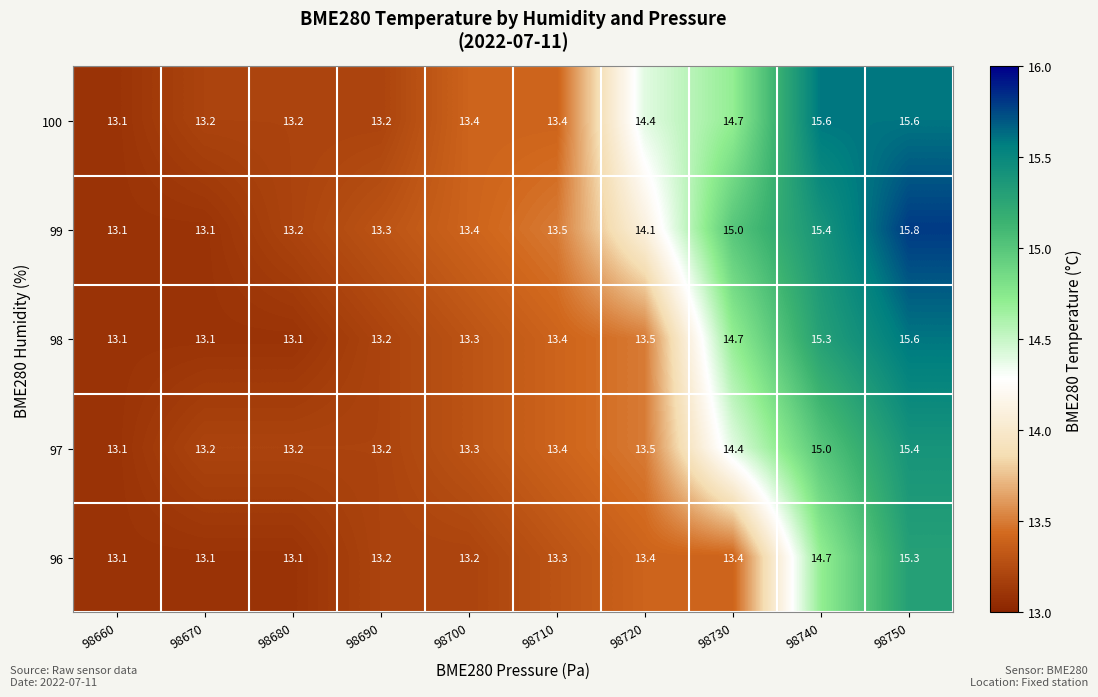

The value of 99 at 98720 is 7.9. True or false?

False